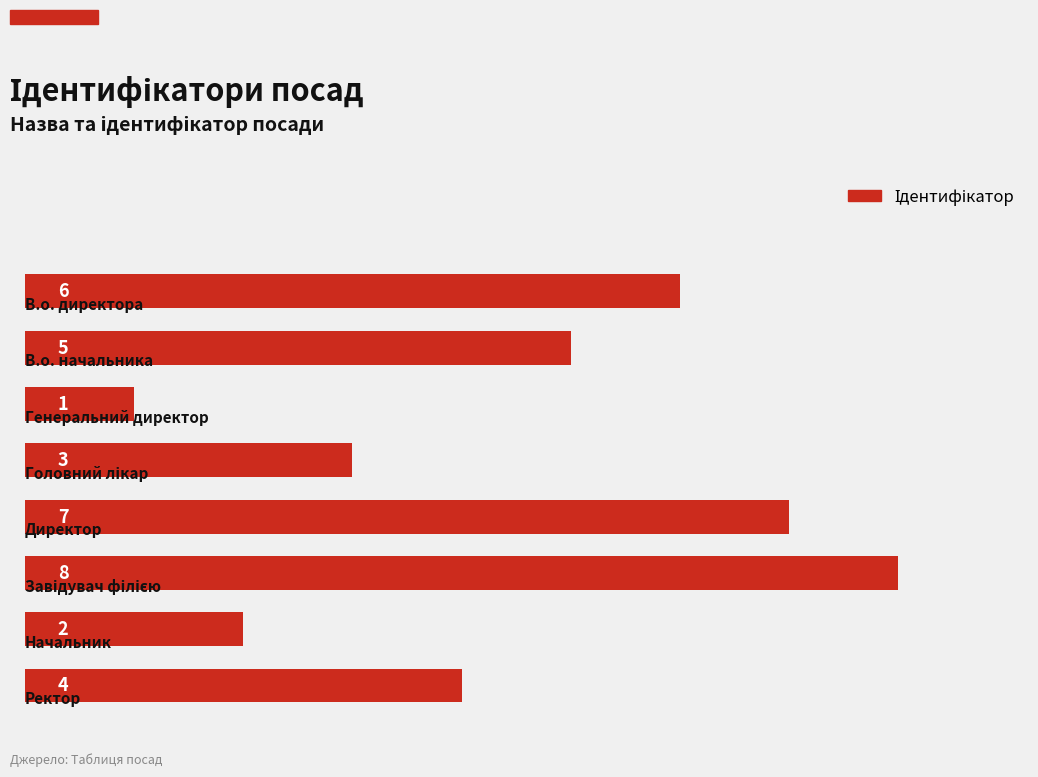

What is the value of the 2nd bar from the top?

5